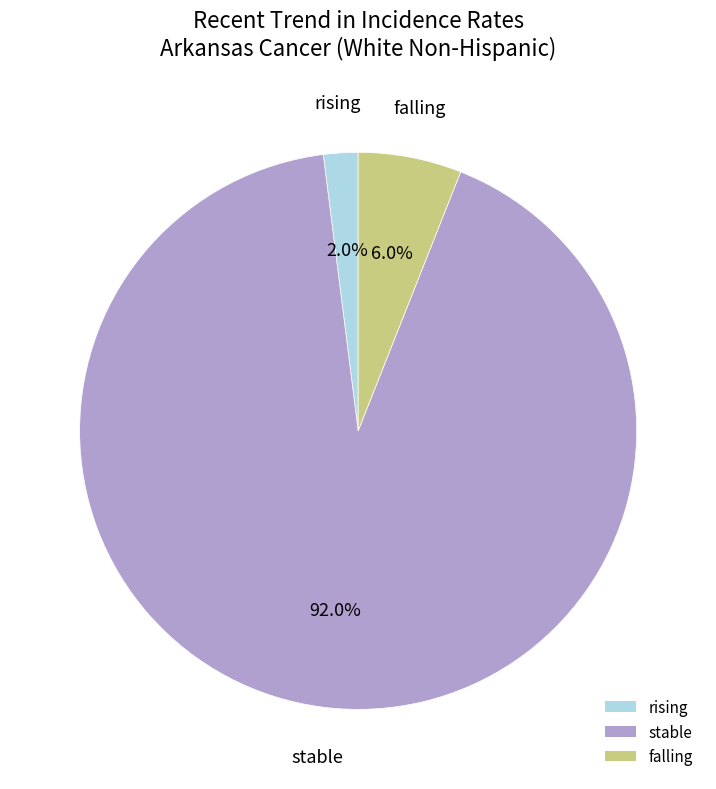

To the nearest percent, what is the difference between the largest and smallest slice percentages?

90%